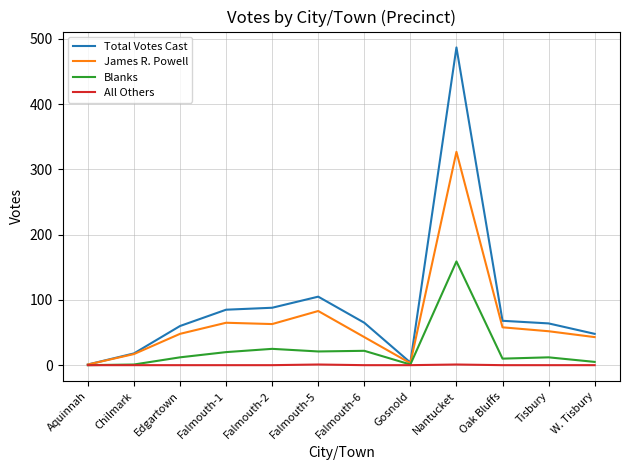

What is the total value across all series at Gosnold?

8